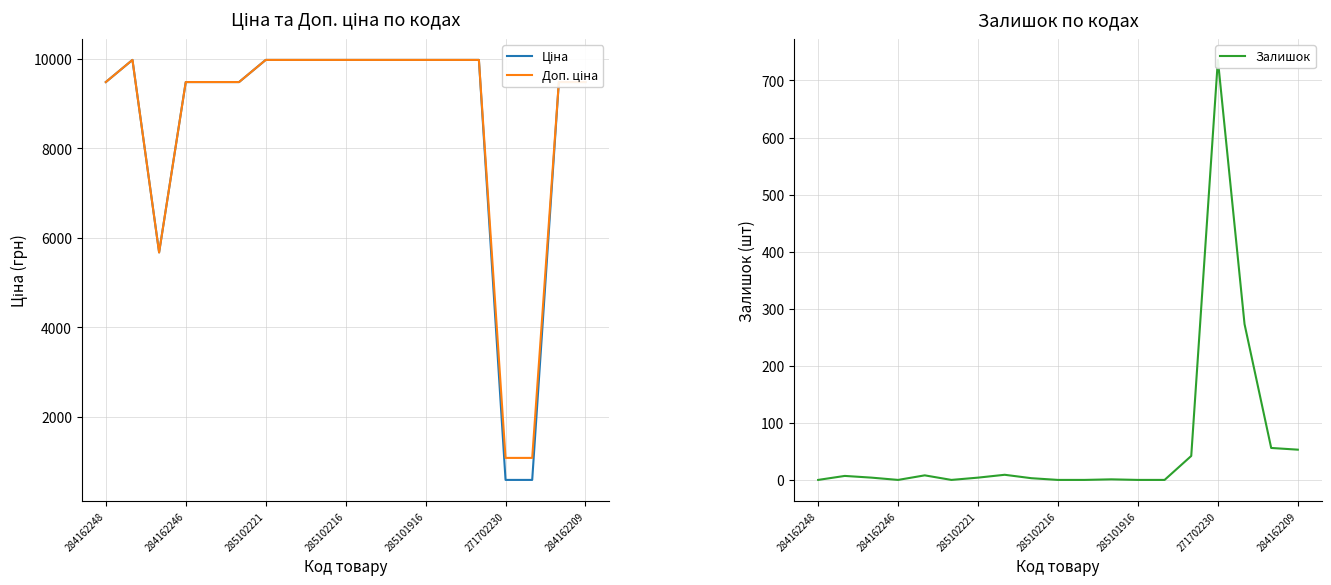

What is the maximum value shown in the chart?

9975.0